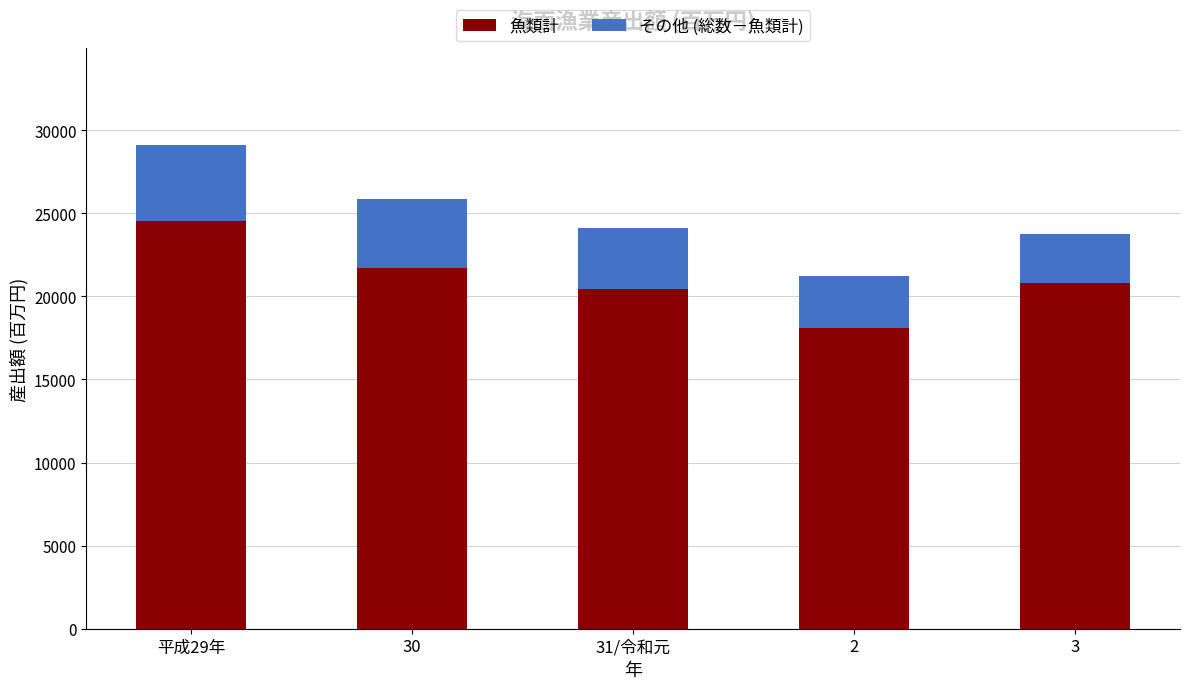

What is the highest value of the 魚類計 series?

24558